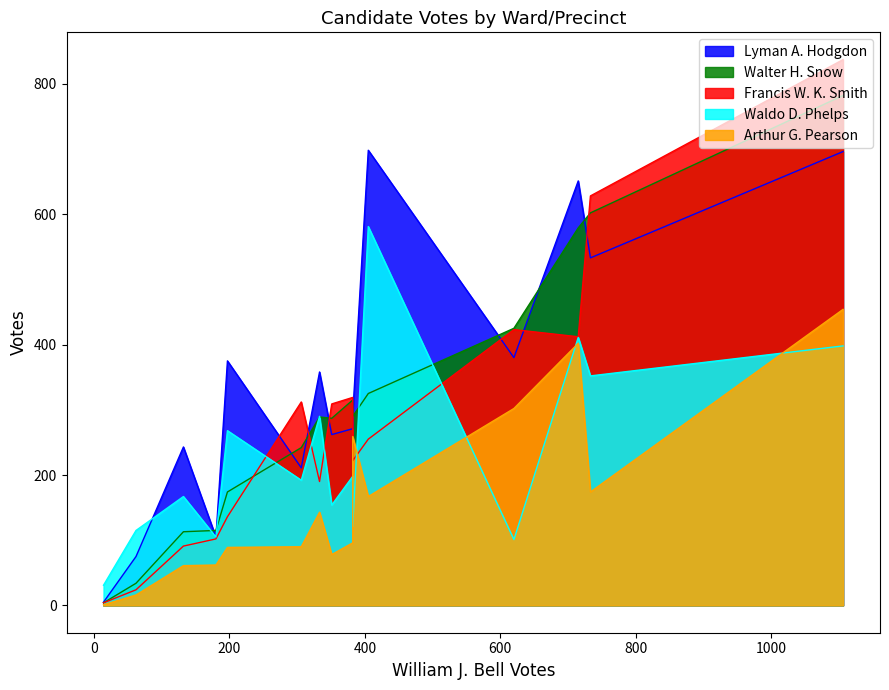

Is it true that Lyman A. Hodgdon equals 301 at Ward 1?

False